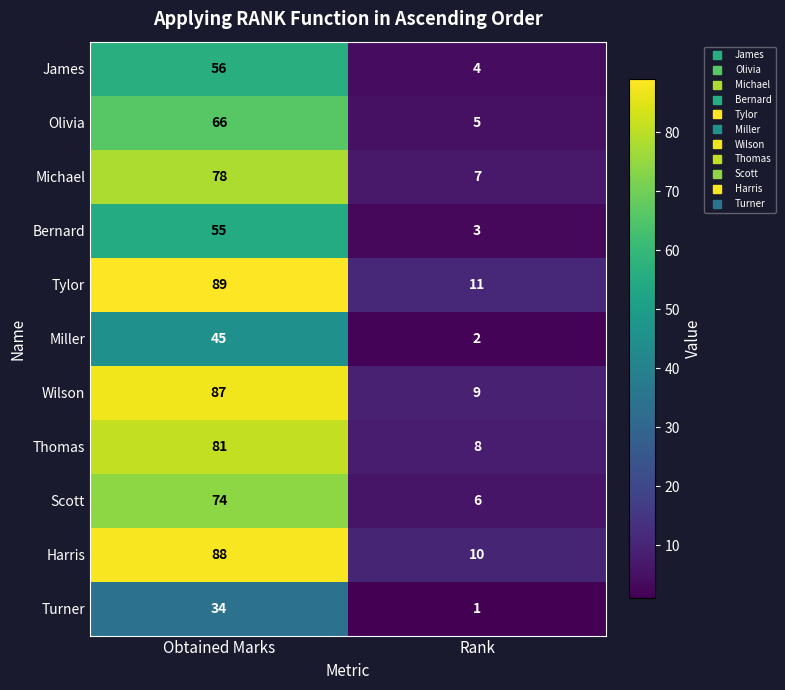

List the series in order of their peak value, highest first.

Tylor, Harris, Wilson, Thomas, Michael, Scott, Olivia, James, Bernard, Miller, Turner